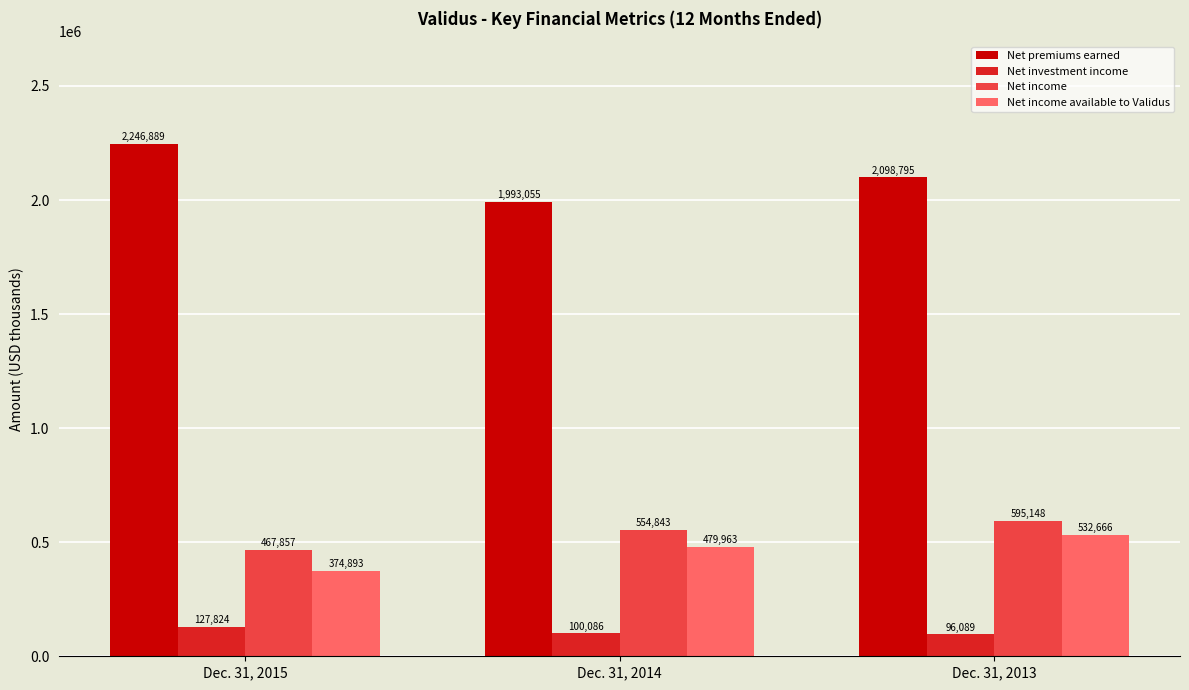

What is the difference between the maximum and second lowest values in the Net investment income series?

27738